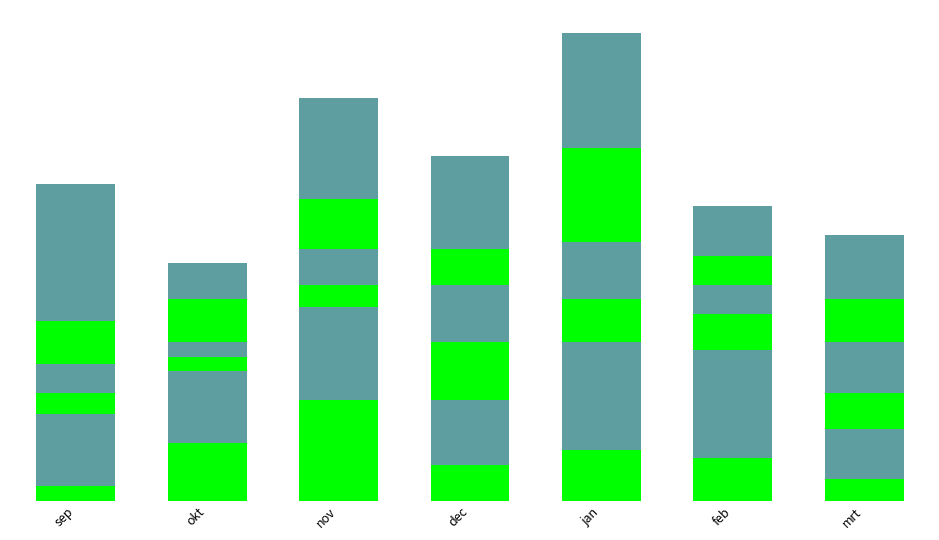

Which has a higher value, feb or sep?

feb